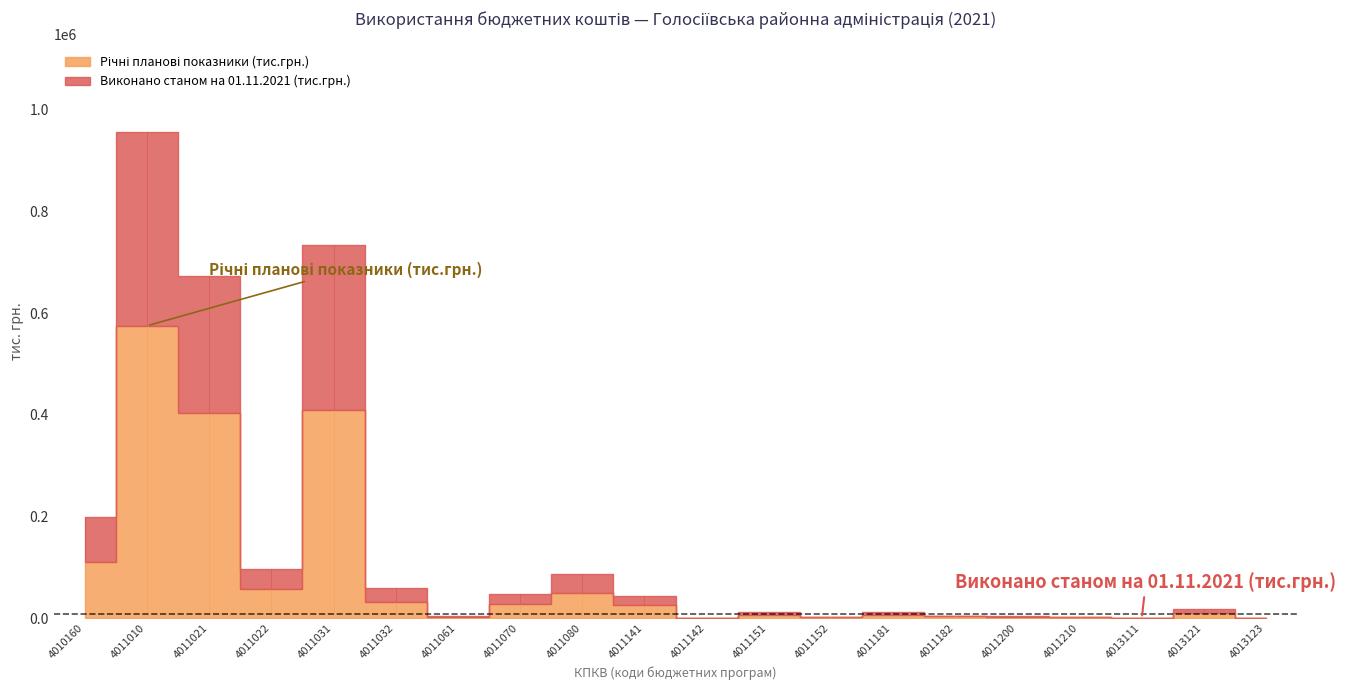

What is the difference between the second highest and minimum values in the Річні планові показники (тис.грн.) series?

409340.3